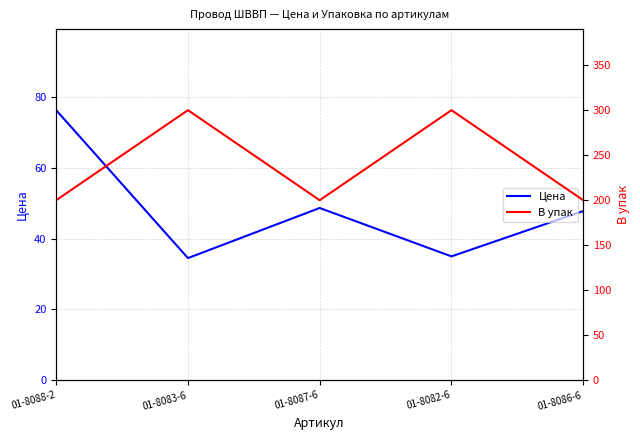

Rank the categories by Цена value from highest to lowest.

01-8088-2, 01-8087-6, 01-8086-6, 01-8082-6, 01-8083-6